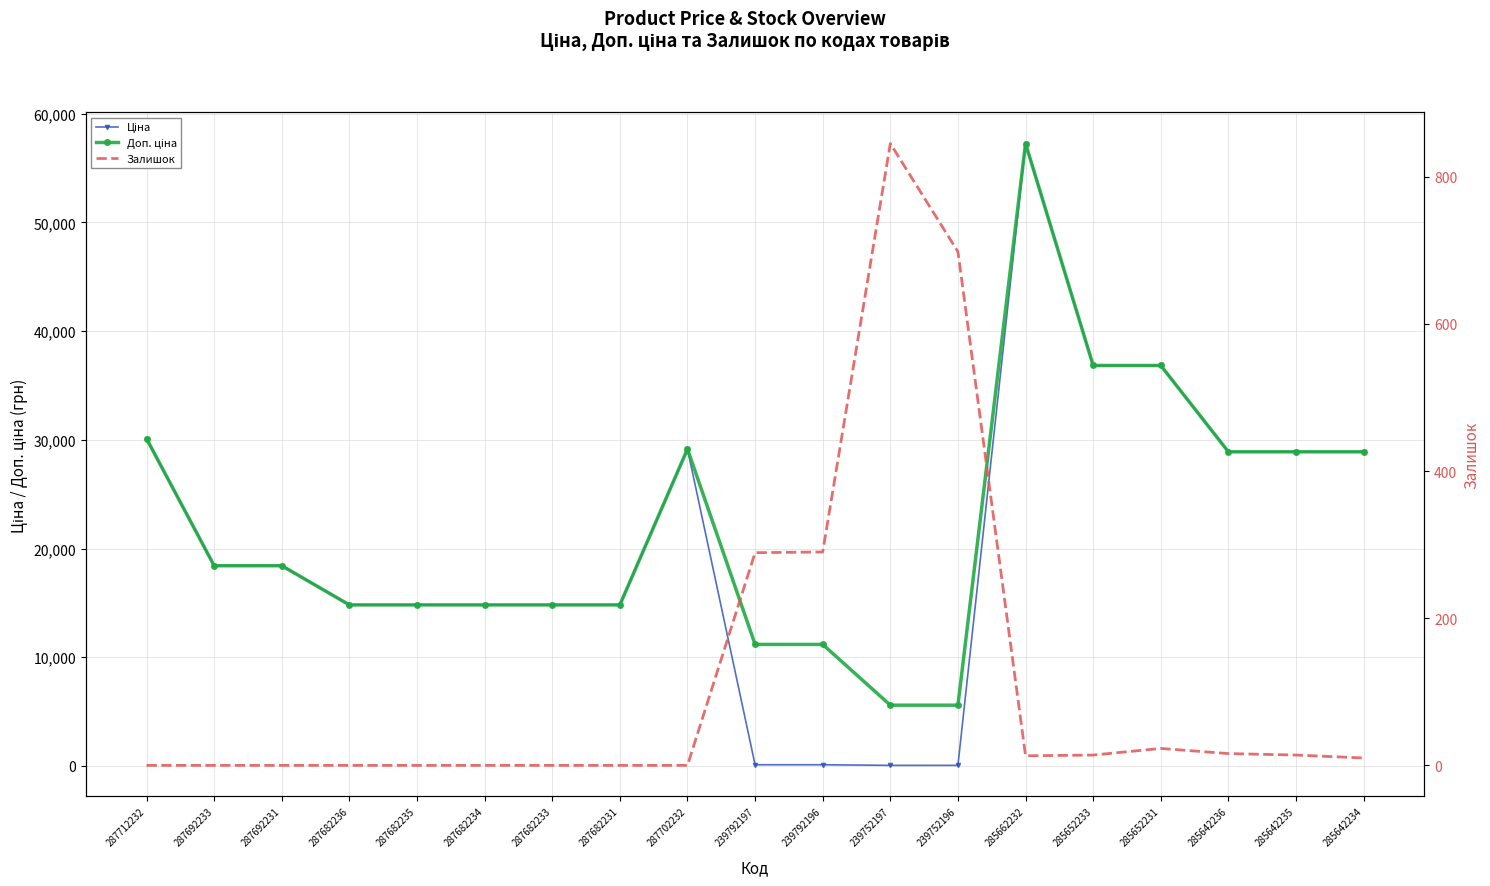

True or false: Залишок has a value of 0.0 at 287682236.

True